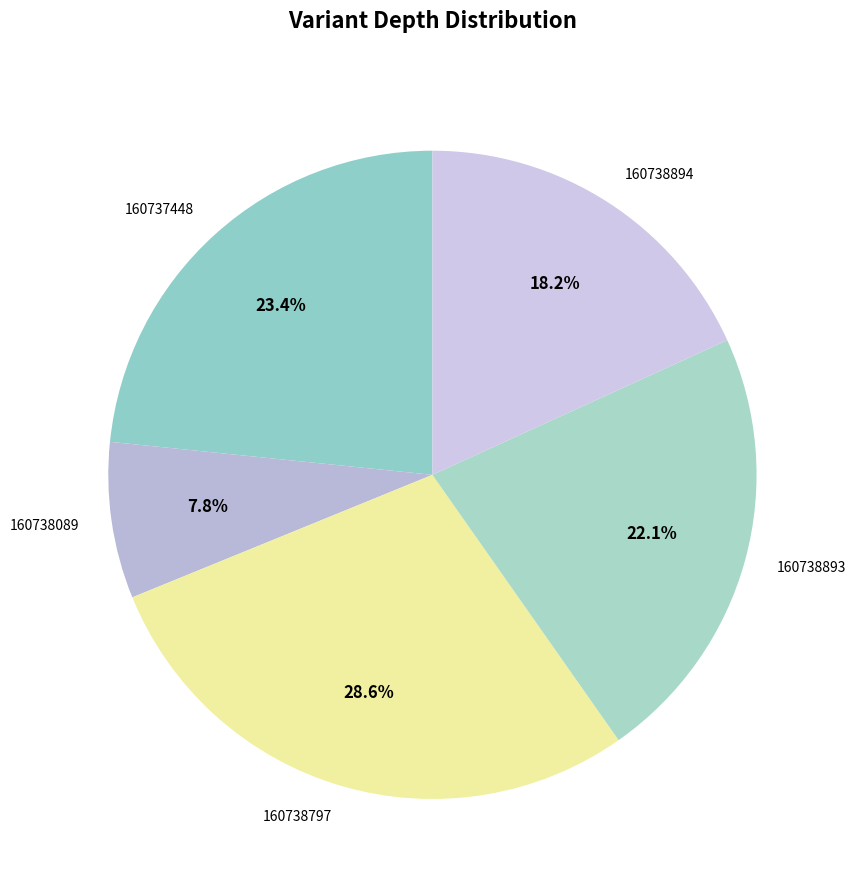

Count the number of slices in the pie.

5